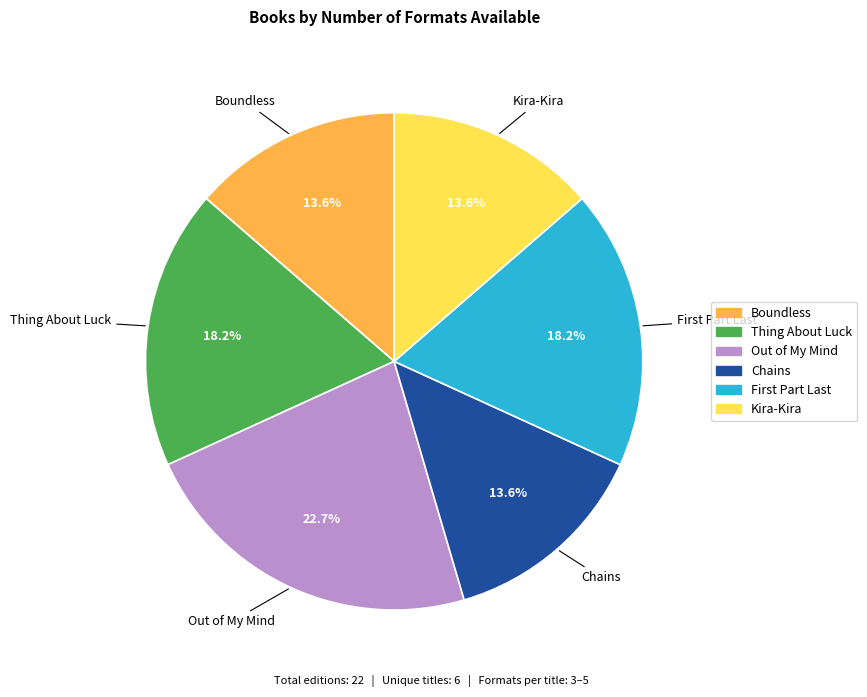

What portion of the pie excludes Out of My Mind?

77.3%